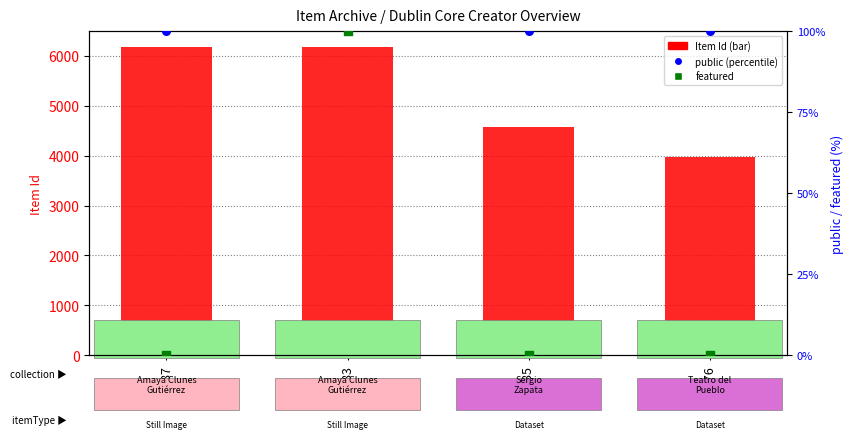

Which series has the largest total across all categories?

Item Id